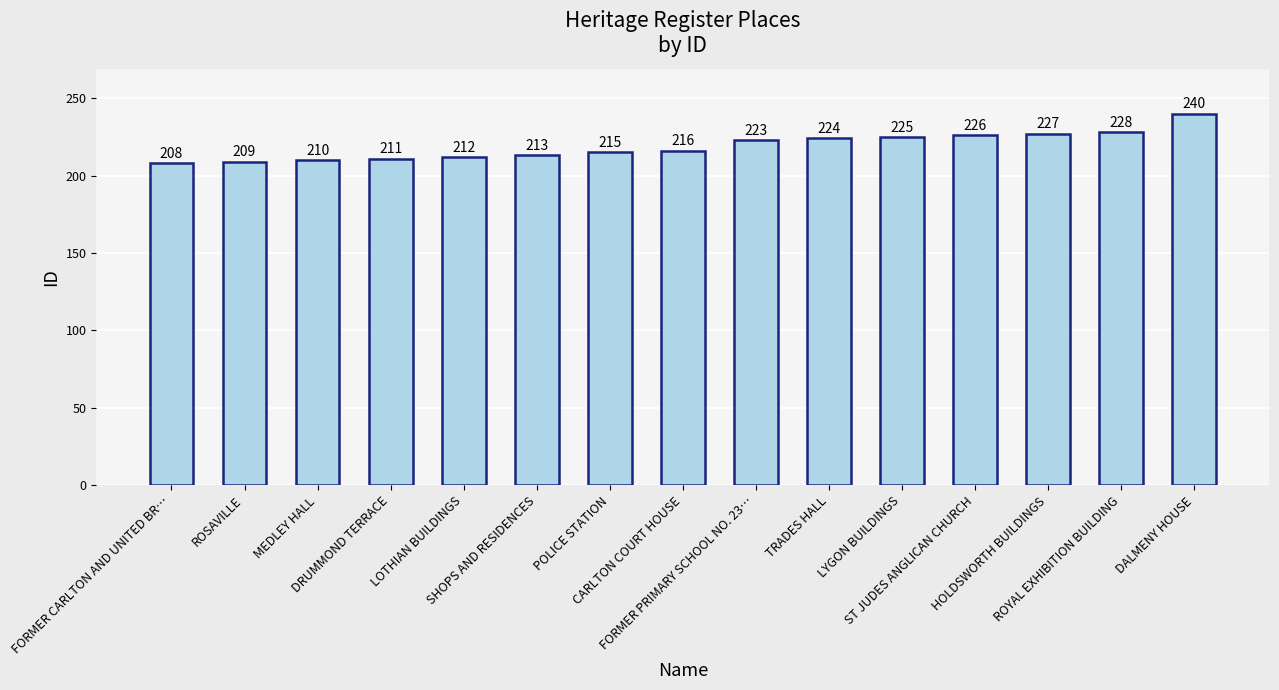

What is the value of the 2nd bar from the left?

209